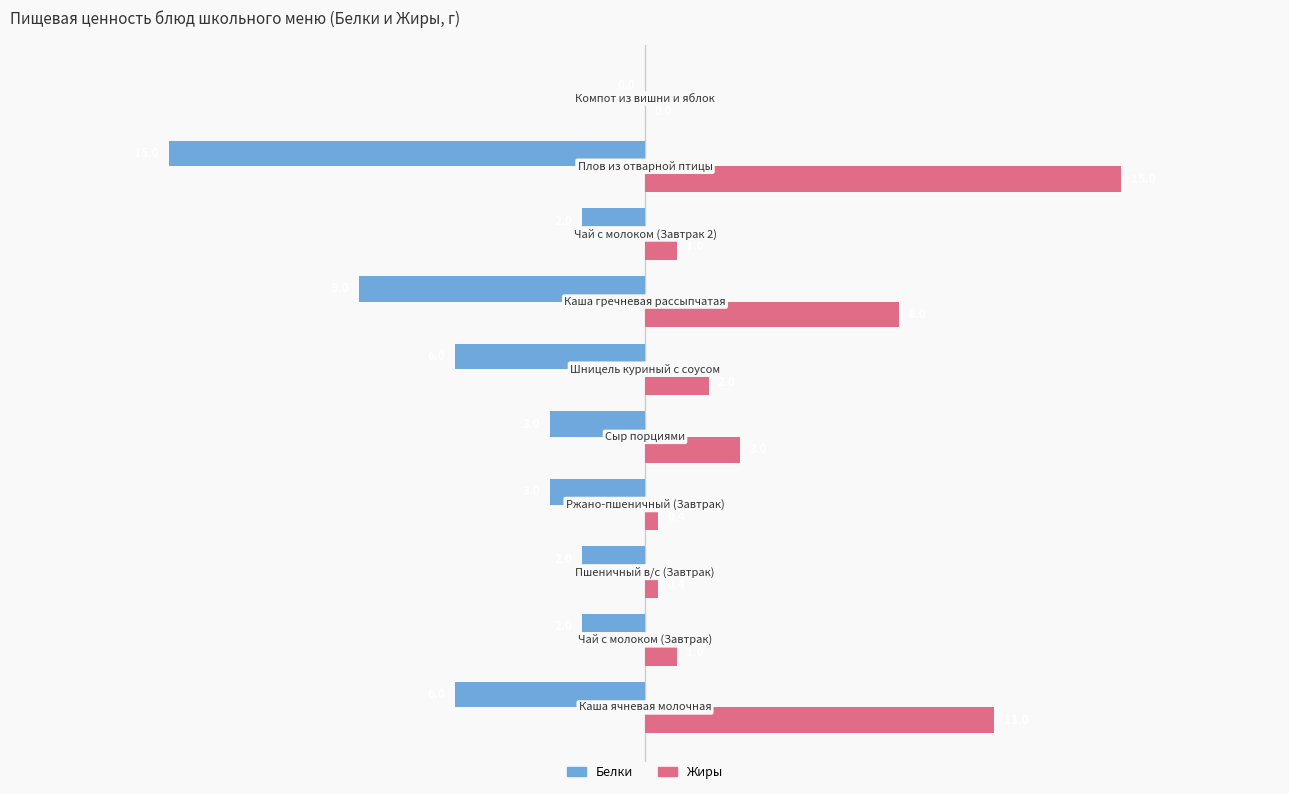

Which series has the largest total across all categories?

Жиры